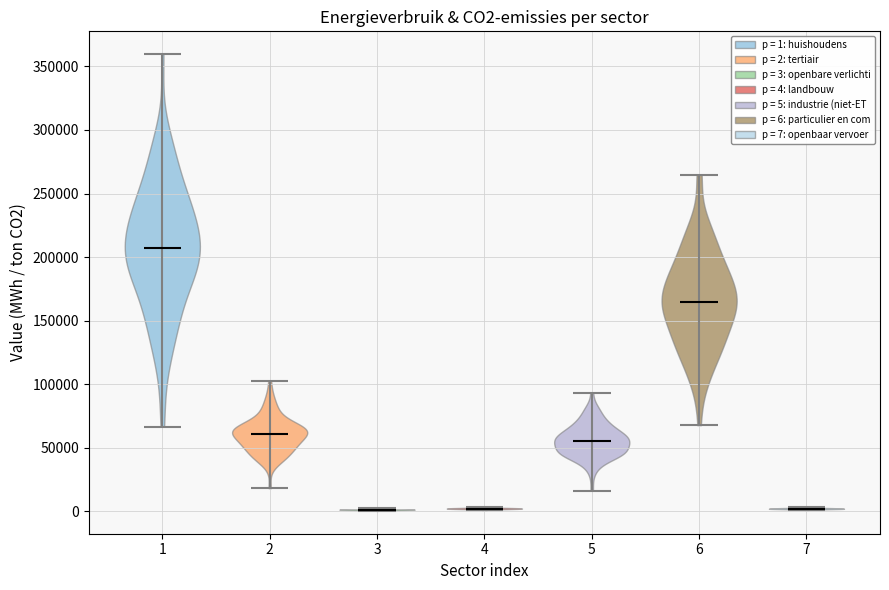

Reading left to right, read every violin against the y-axis: where its median line is, and the lowest and highest points it reaches. The values are not printed on the chart, so give them approximately, as read against the axis.

1: median line 205000, lowest point 65000, highest point 360000
2: median line 60000, lowest point 20000, highest point 100000
3: median line 0, lowest point 0, highest point 0
4: median line 0, lowest point 0, highest point 5000
5: median line 55000, lowest point 15000, highest point 95000
6: median line 165000, lowest point 70000, highest point 265000
7: median line 0, lowest point 0, highest point 5000